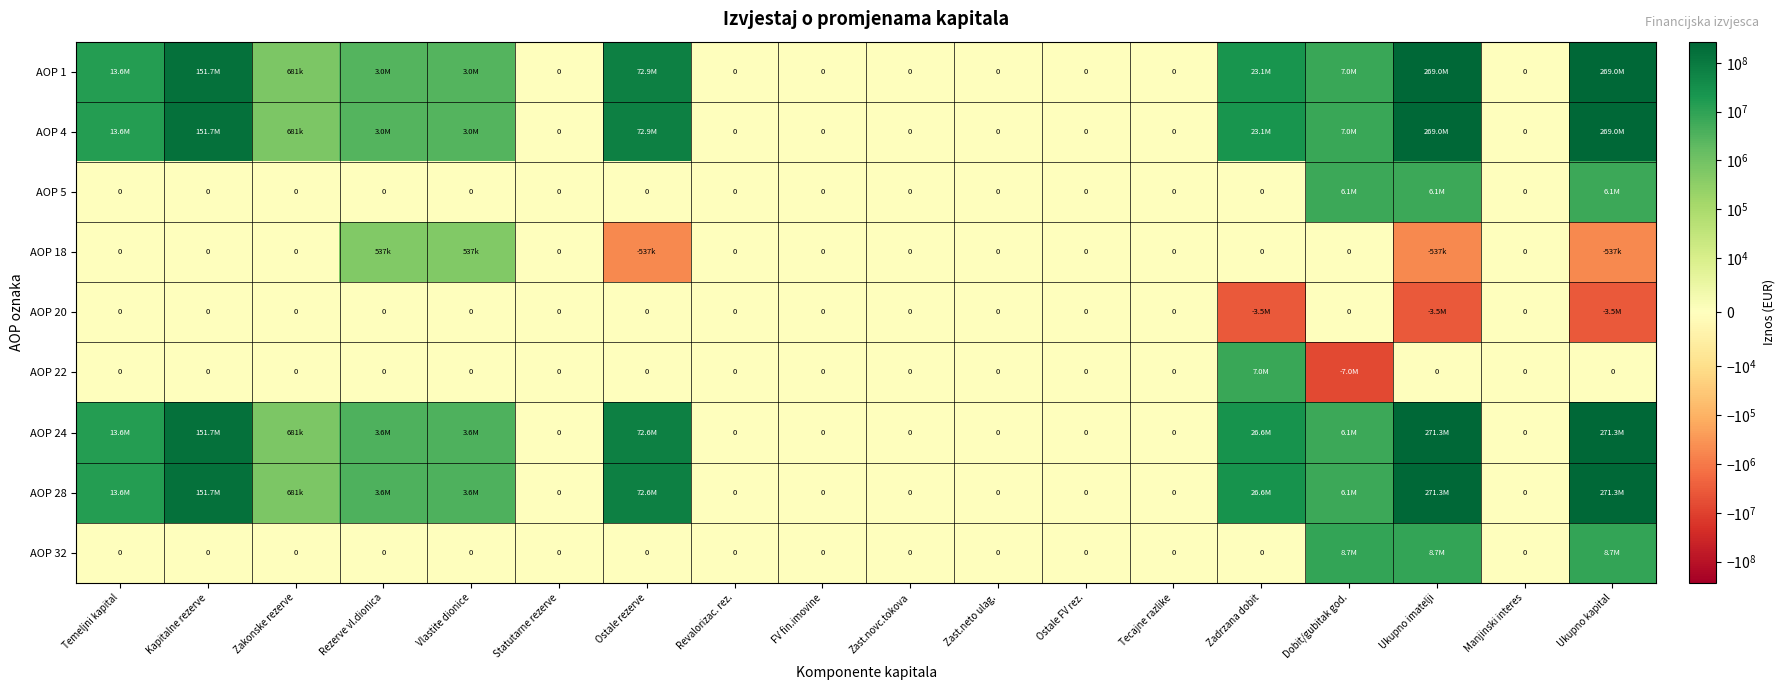

The AOP 18 series shows 0 at Dobit/gubitak god.. True or false?

True